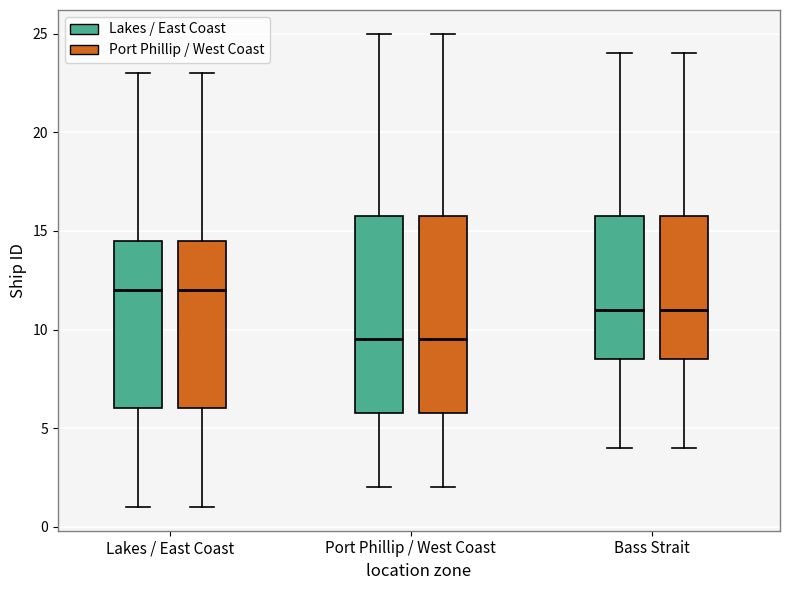

Where does the lower whisker of the box for Lakes / East Coast (Lakes / East Coast) end on the y-axis? The values are not printed on the chart, so give them approximately, as read against the axis.

1.0